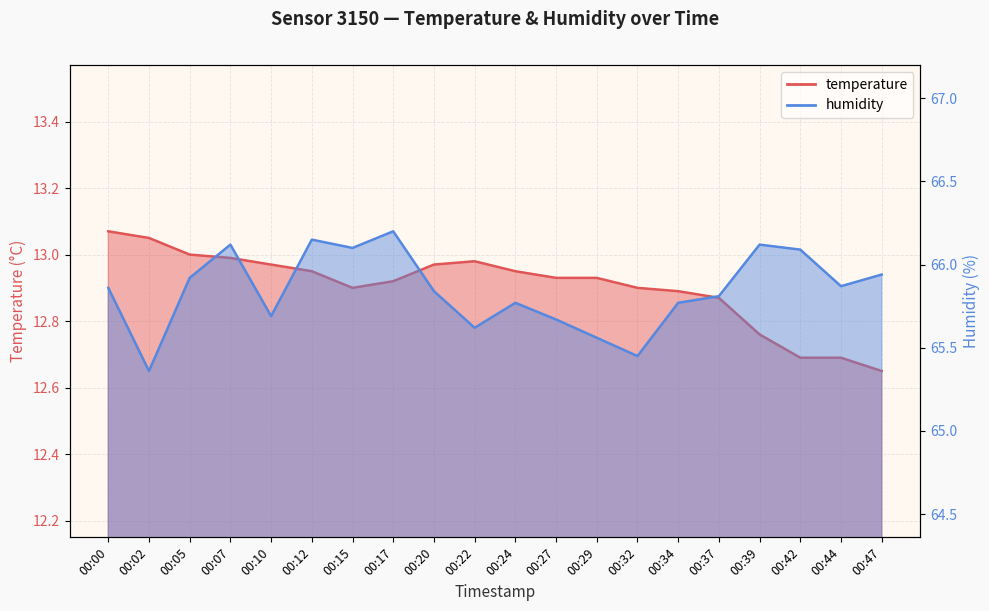

Which category has the lowest value in the humidity series?

00:02